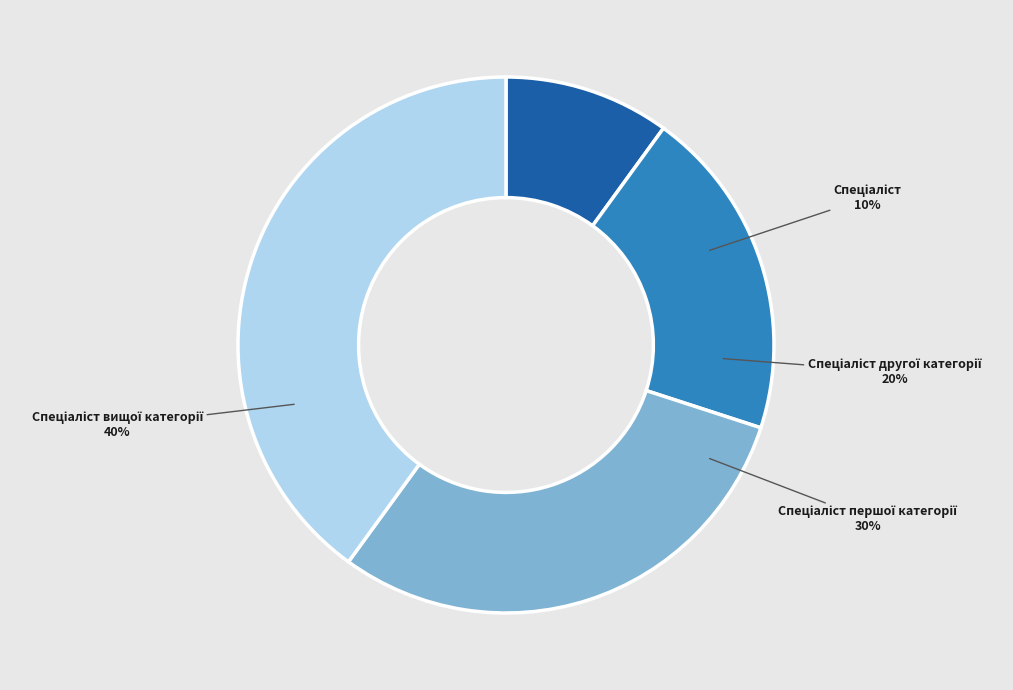

Which category has the biggest portion of the pie?

Спеціаліст вищої категорії